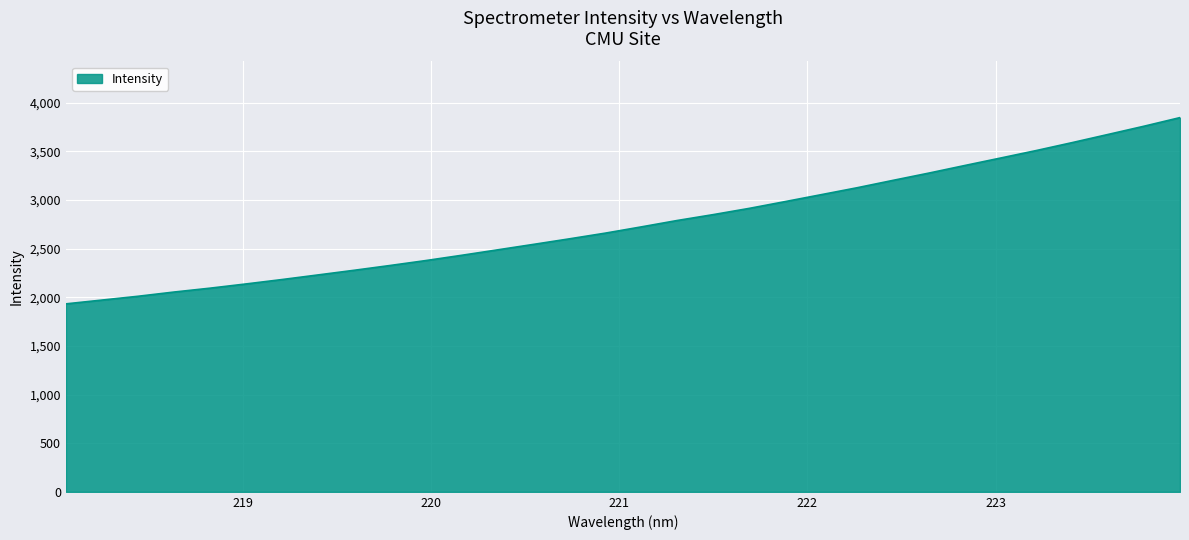

What is the difference between the maximum and minimum values?

1914.8